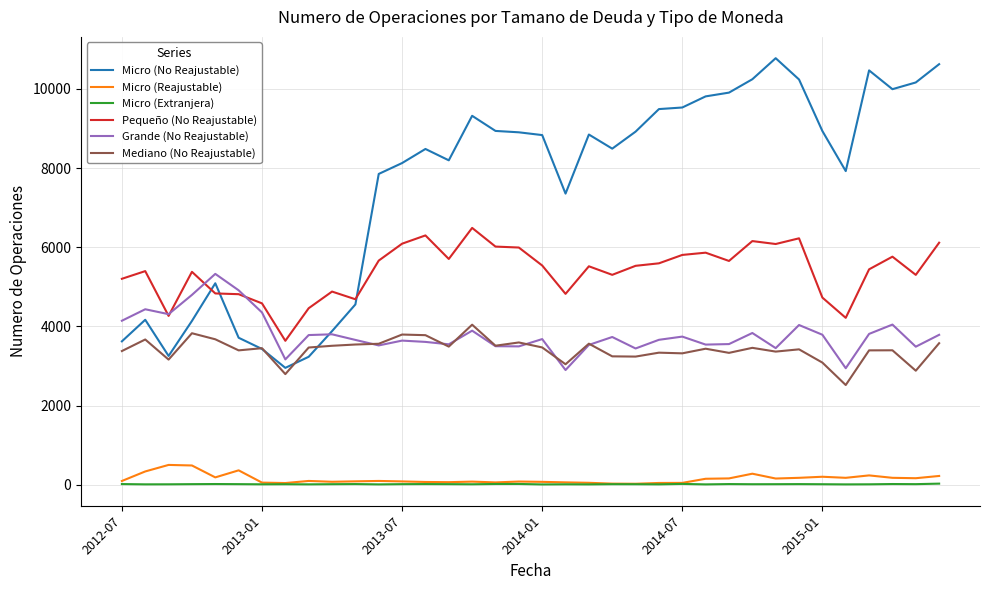

True or false: Micro (Extranjera) has more than 1 points higher than both neighbors.

True